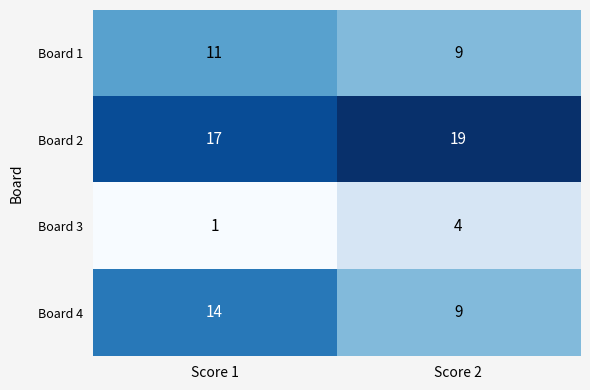

True or false: Board 1 has a value of 9 at Score 2.

True